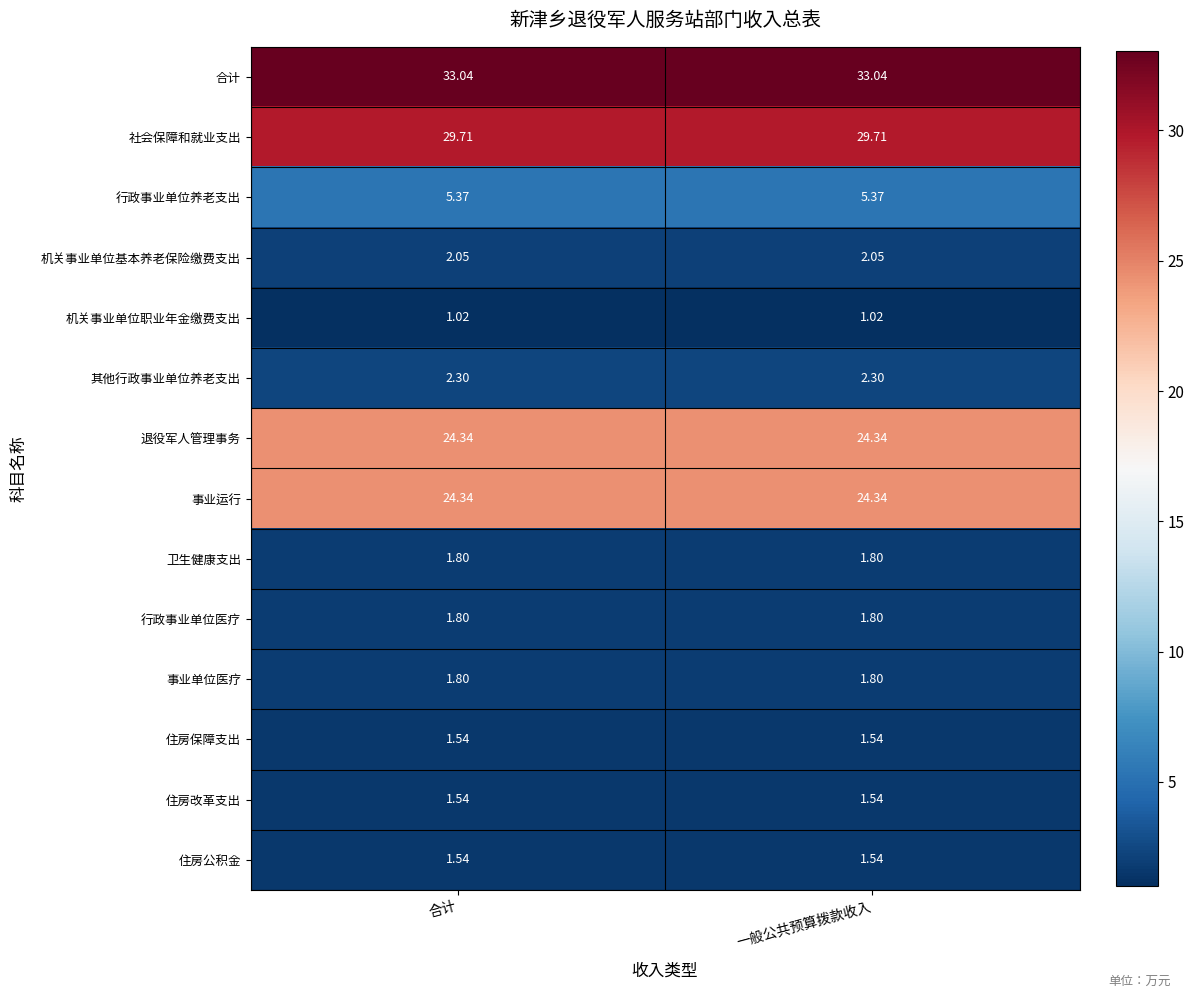

Which series has the largest total across all categories?

合计